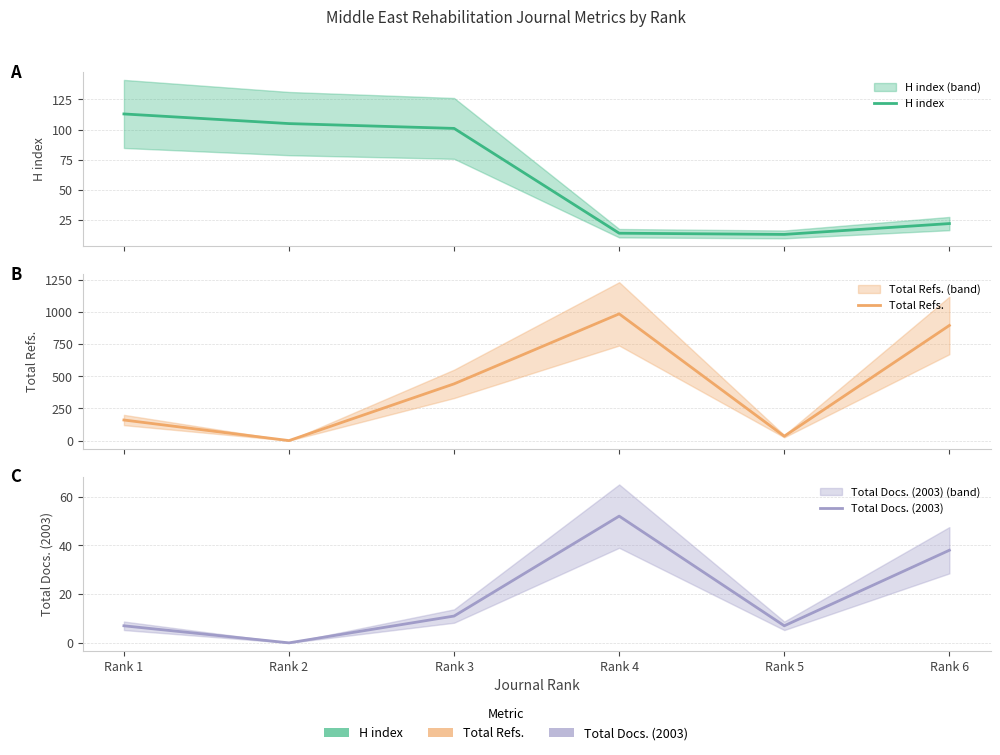

Which has a higher value, Rank 2 or Rank 6?

Rank 2